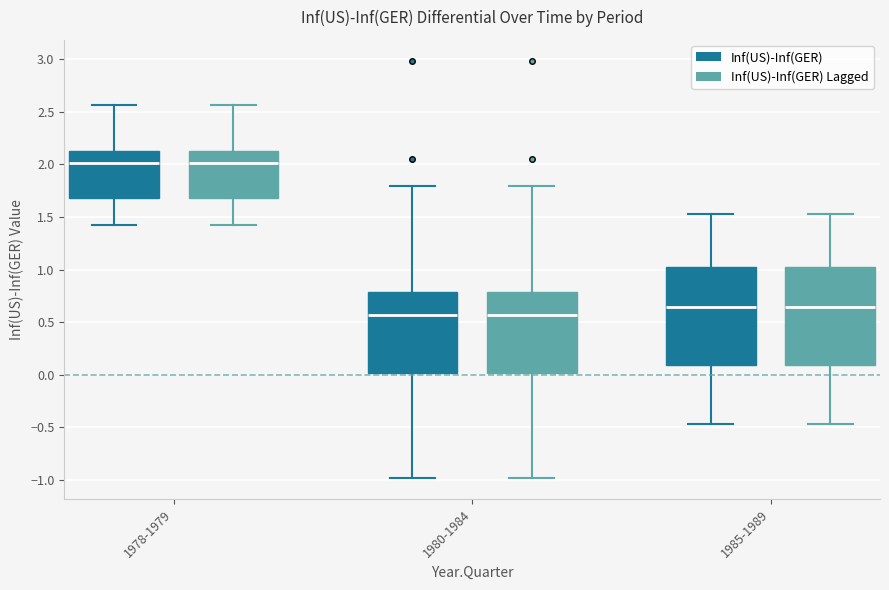

Reading left to right, read every box against the y-axis: the position of its median line, the range the box covers, and the ends of its whiskers. The values are not printed on the chart, so give them approximately, as read against the axis.

1978-1979 (Inf(US)-Inf(GER)): median 2.00, box 1.70 to 2.15, whiskers 1.40 to 2.55
1978-1979 (Inf(US)-Inf(GER) Lagged): median 2.00, box 1.70 to 2.15, whiskers 1.40 to 2.55
1980-1984 (Inf(US)-Inf(GER)): median 0.55, box 0.00 to 0.80, whiskers -1.00 to 1.80
1980-1984 (Inf(US)-Inf(GER) Lagged): median 0.55, box 0.00 to 0.80, whiskers -1.00 to 1.80
1985-1989 (Inf(US)-Inf(GER)): median 0.65, box 0.10 to 1.00, whiskers -0.45 to 1.55
1985-1989 (Inf(US)-Inf(GER) Lagged): median 0.65, box 0.10 to 1.00, whiskers -0.45 to 1.55